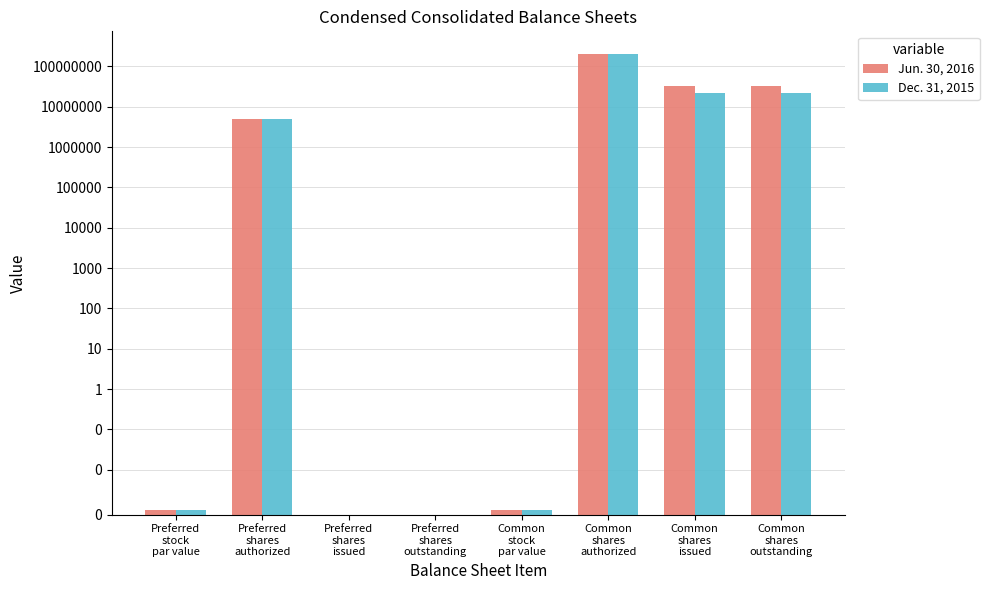

Reading right to left, list all the values displayed in this chart.

Jun. 30, 2016: 32031452.0	32031452.0	200000000.0	0.0	0.0	0.0	5000000.0	0.0
Dec. 31, 2015: 21641509.0	21641509.0	200000000.0	0.0	0.0	0.0	5000000.0	0.0